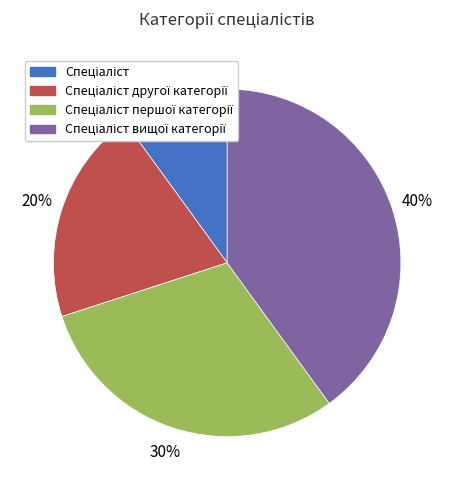

To the nearest percent, what is the difference between the largest and smallest slice percentages?

30%